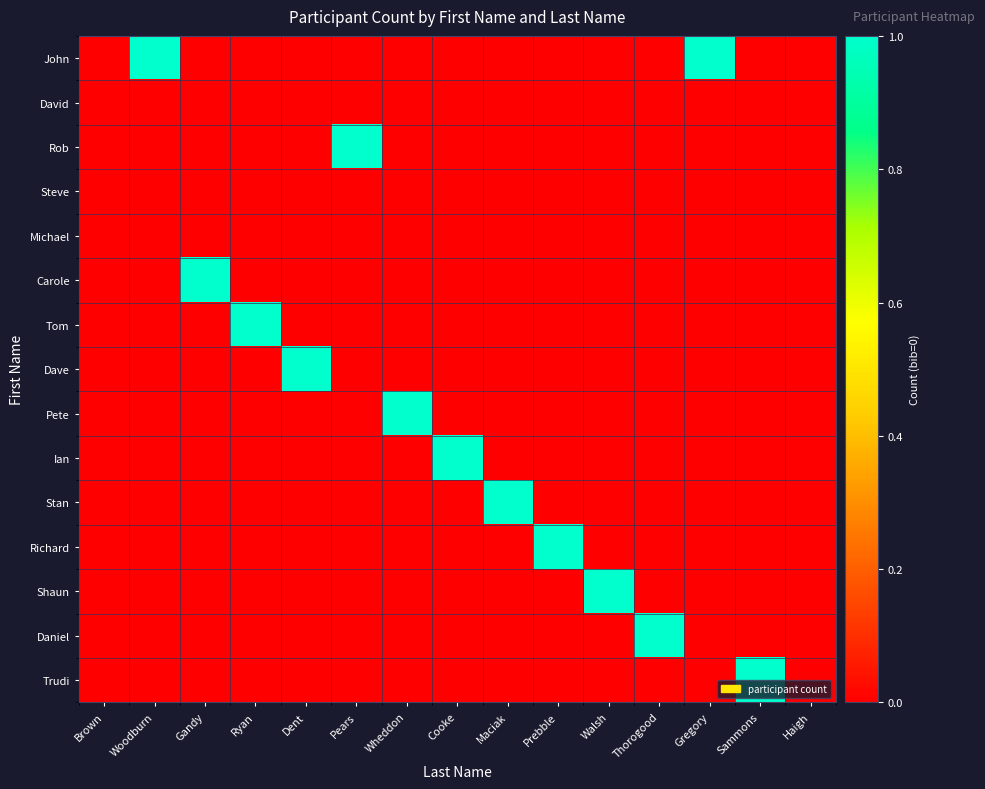

Rank the series at Maciak from lowest to highest value.

John, David, Rob, Steve, Michael, Carole, Tom, Dave, Pete, Ian, Richard, Shaun, Daniel, Trudi, Stan